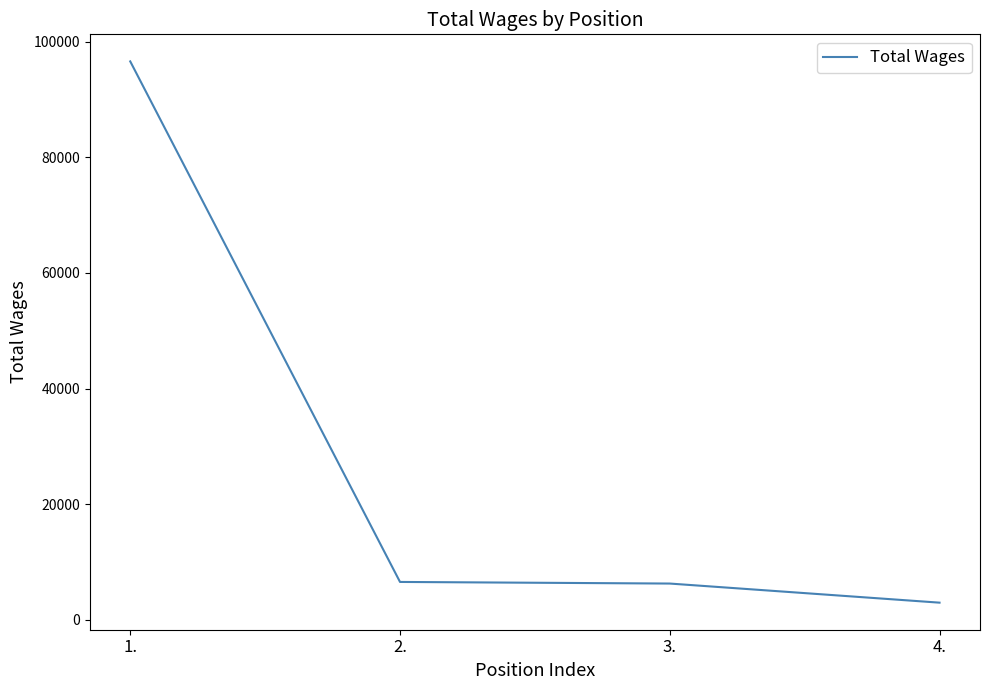

Does the chart display data point markers on the line(s)?

No